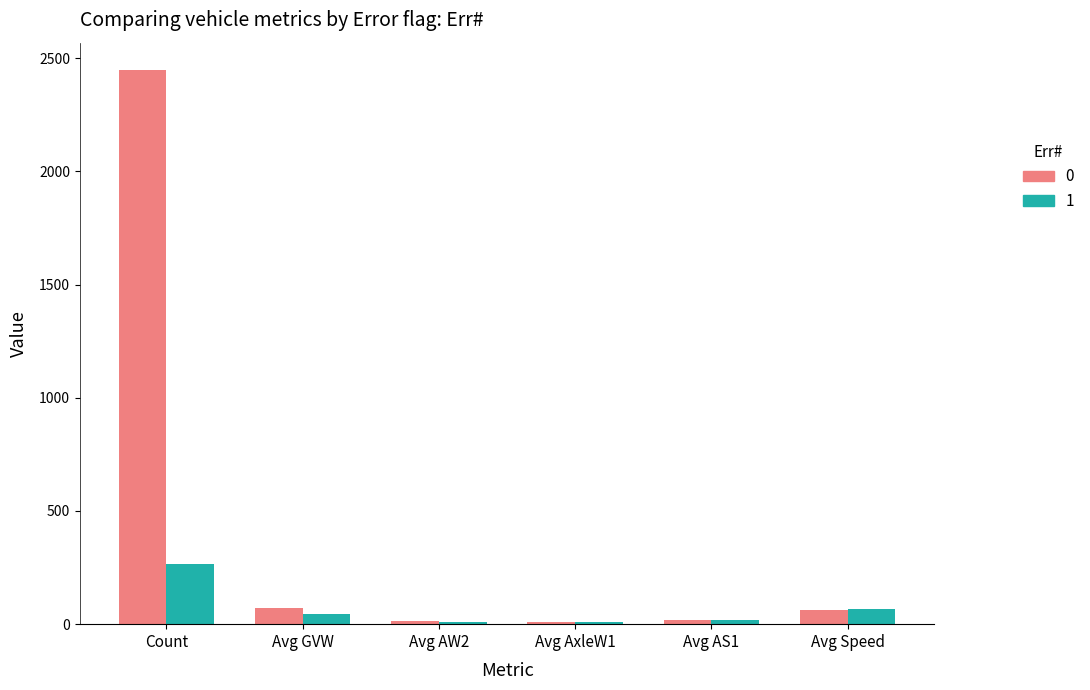

Which category has the highest value across all series?

Count